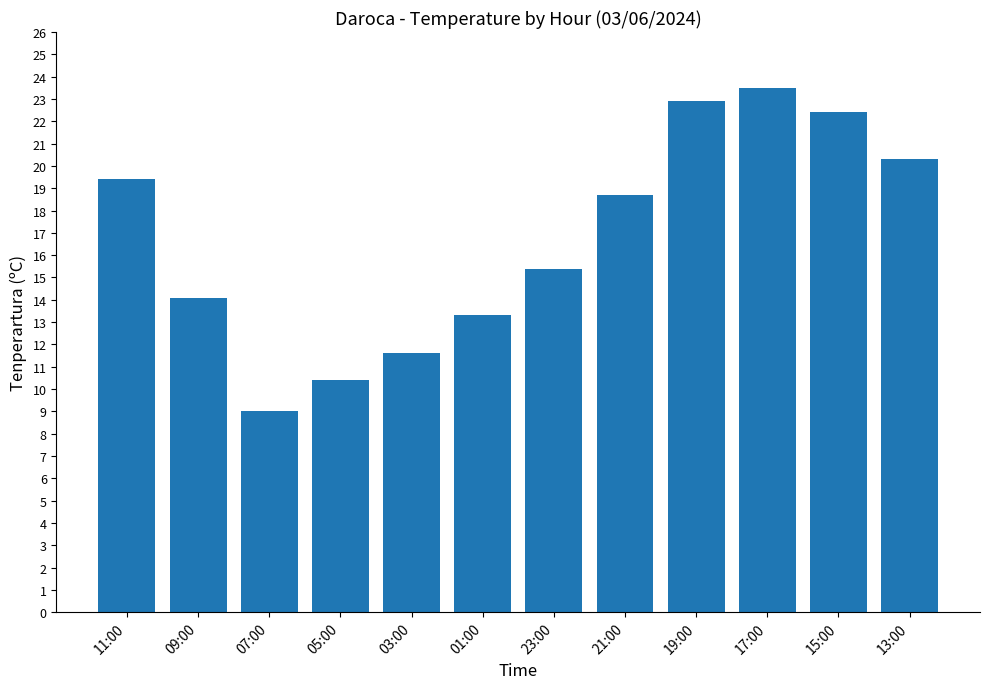

Reading left to right, extract all data points from this chart.

11:00=19.4	09:00=14.1	07:00=9.0	05:00=10.4	03:00=11.6	01:00=13.3	23:00=15.4	21:00=18.7	19:00=22.9	17:00=23.5	15:00=22.4	13:00=20.3